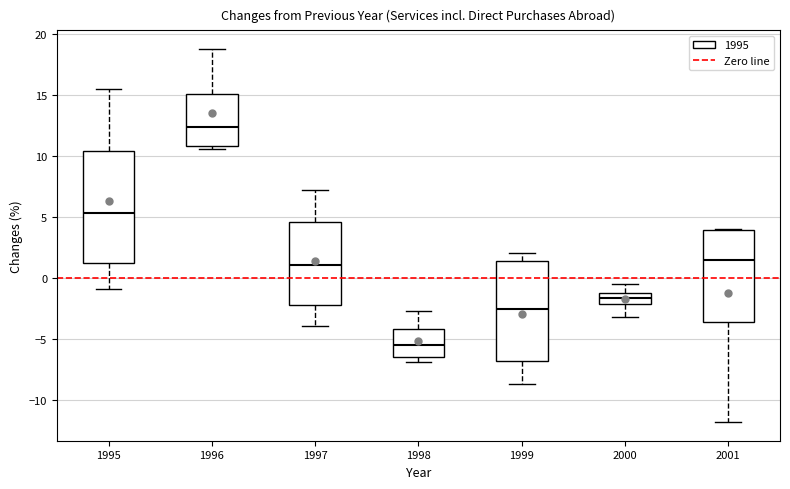

Which box is the tallest, from its lower edge to its upper edge?

1995